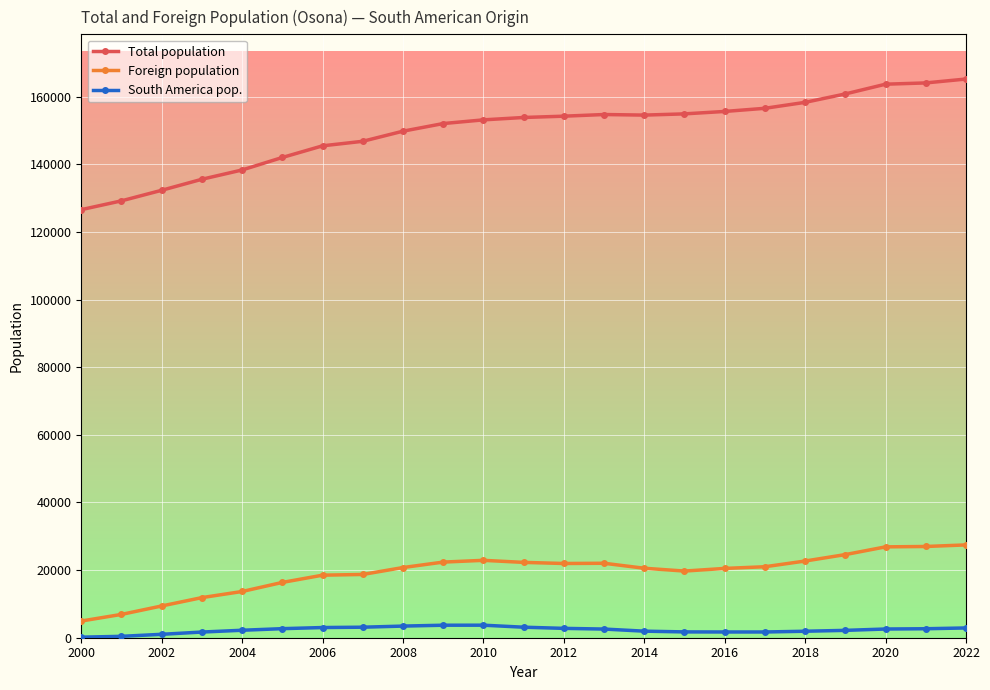

What is the greatest value displayed?

165229